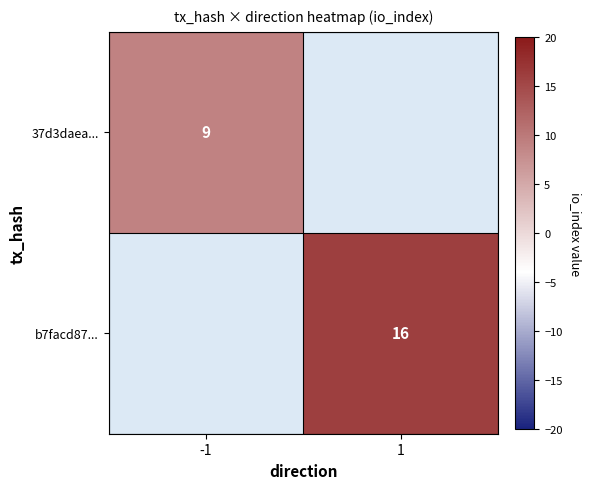

Is it true that b7facd87... equals 28 at 1?

False